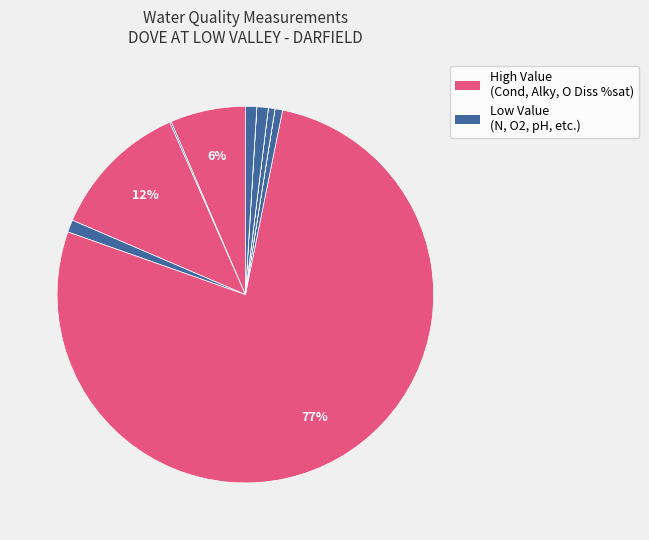

To the nearest percent, what is the average slice percentage?

8%